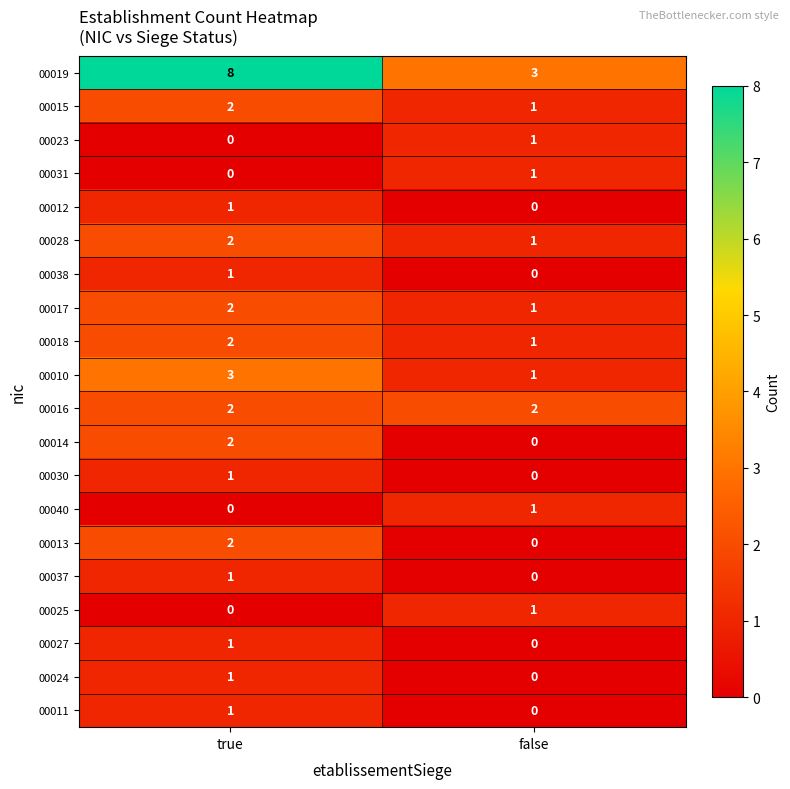

At which label is 00038 closest to 0?

false